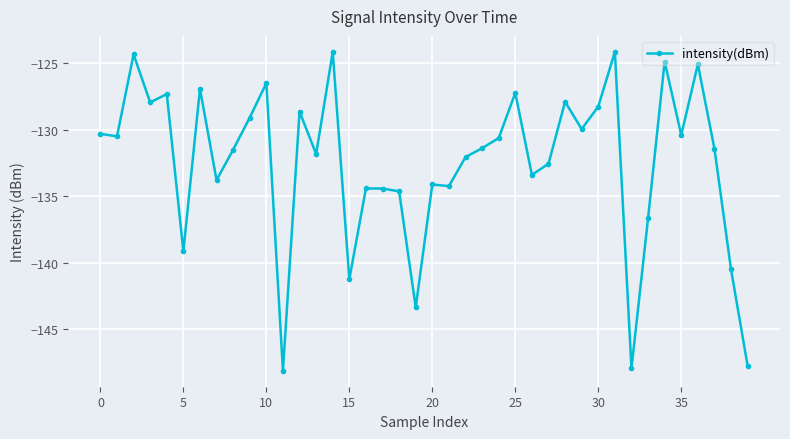

What is the value of the 36th point from the left?

-130.4